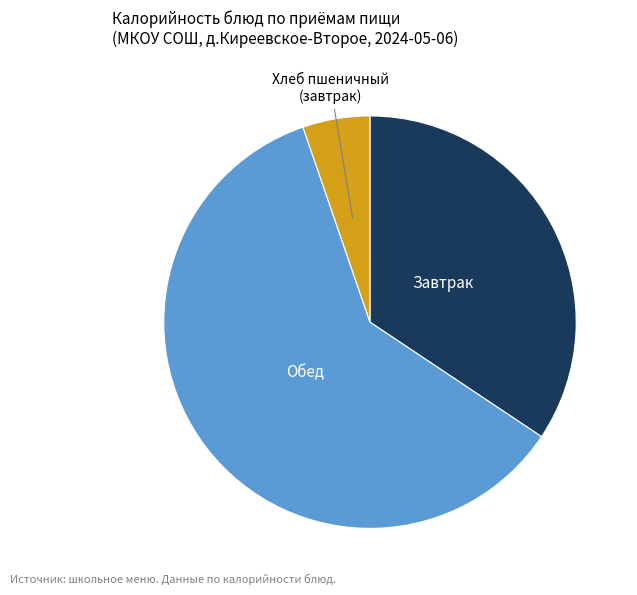

How many slices are in this pie chart?

3